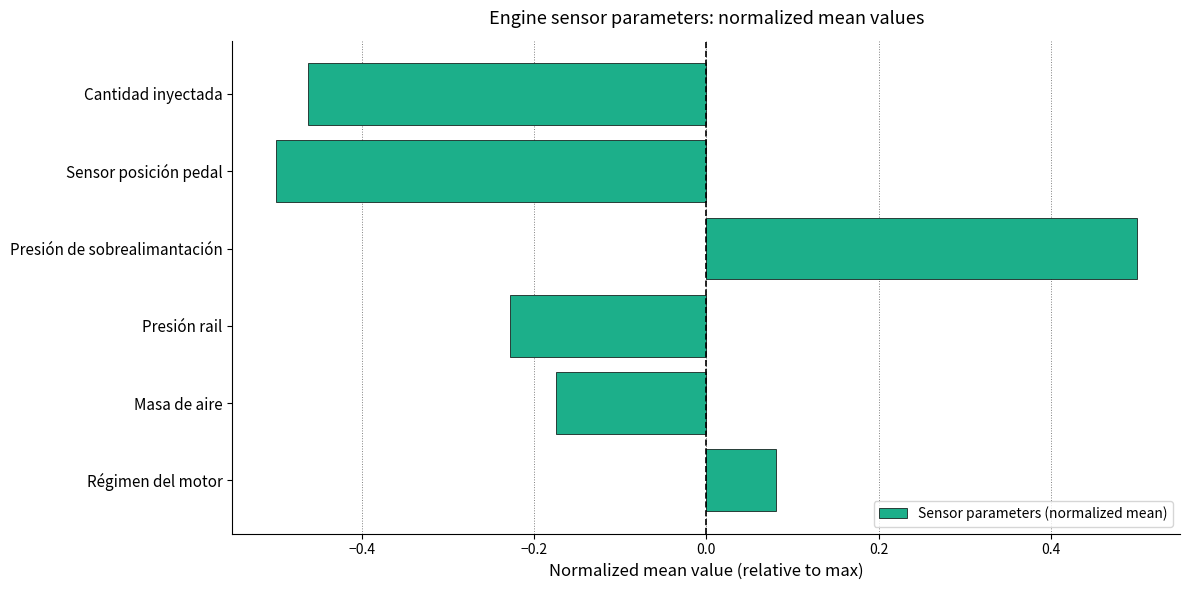

Where is the data nearest to the value 0?

Régimen del motor